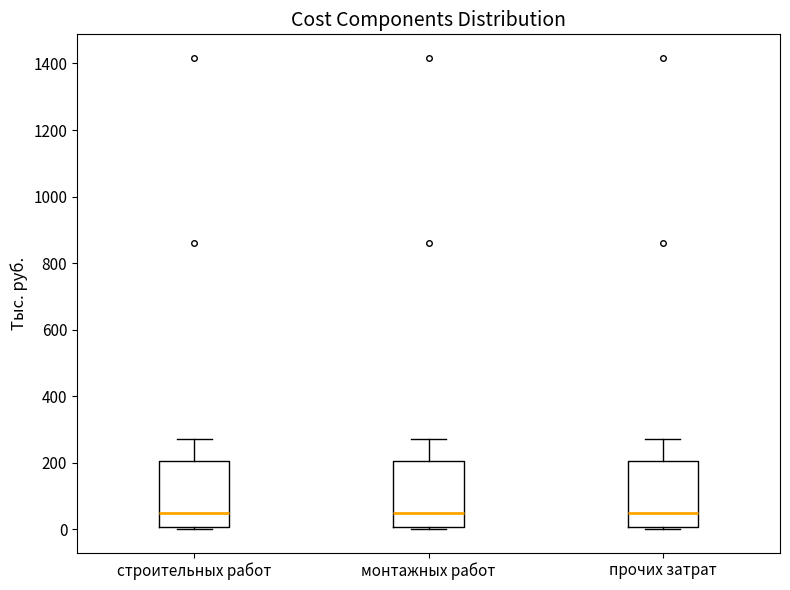

Reading left to right, read every box against the y-axis: the position of its median line, the range the box covers, and the ends of its whiskers. The values are not printed on the chart, so give them approximately, as read against the axis.

строительных работ: median 40, box 0 to 200, whiskers 0 to 280
монтажных работ: median 40, box 0 to 200, whiskers 0 to 280
прочих затрат: median 40, box 0 to 200, whiskers 0 to 280